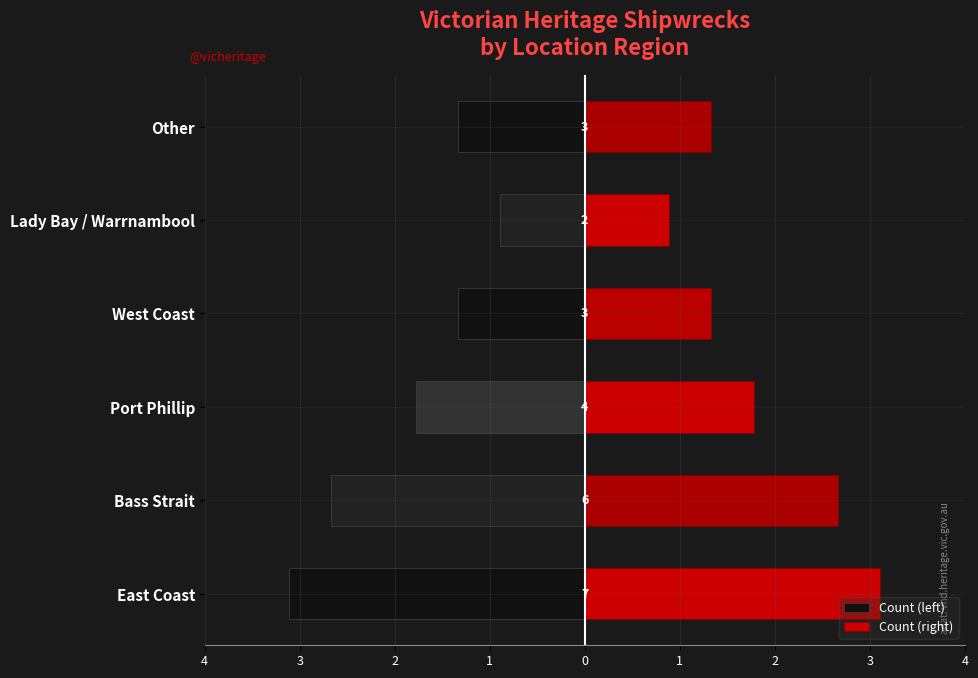

What is the sum of the Count (left) values at East Coast and Bass Strait?

-6.5